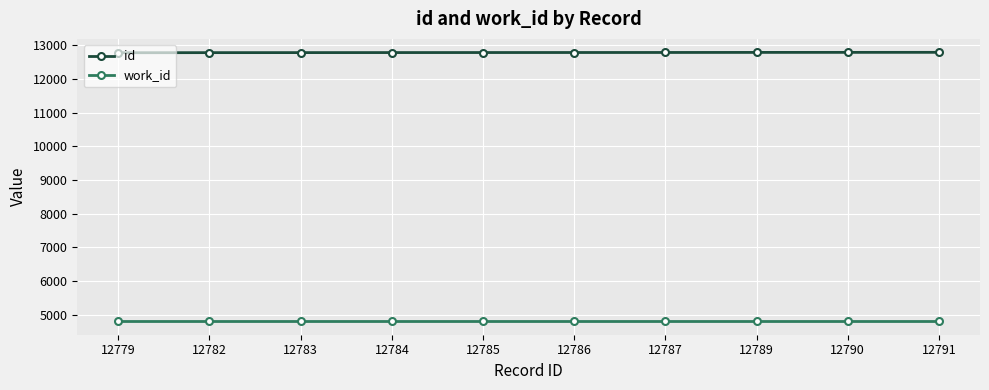

At how many categories does at least one series exceed 5840?

10